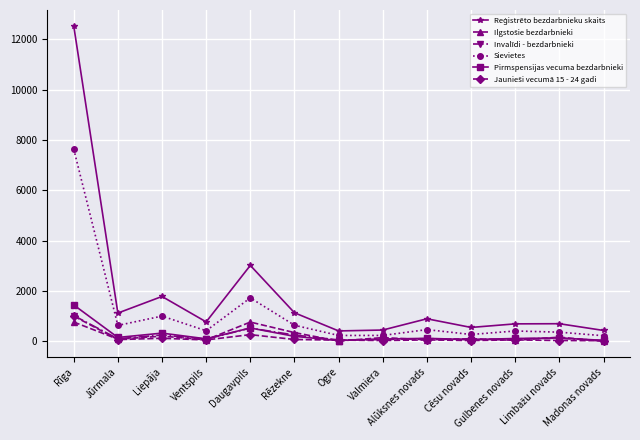

What is the maximum value shown in the chart?

12545